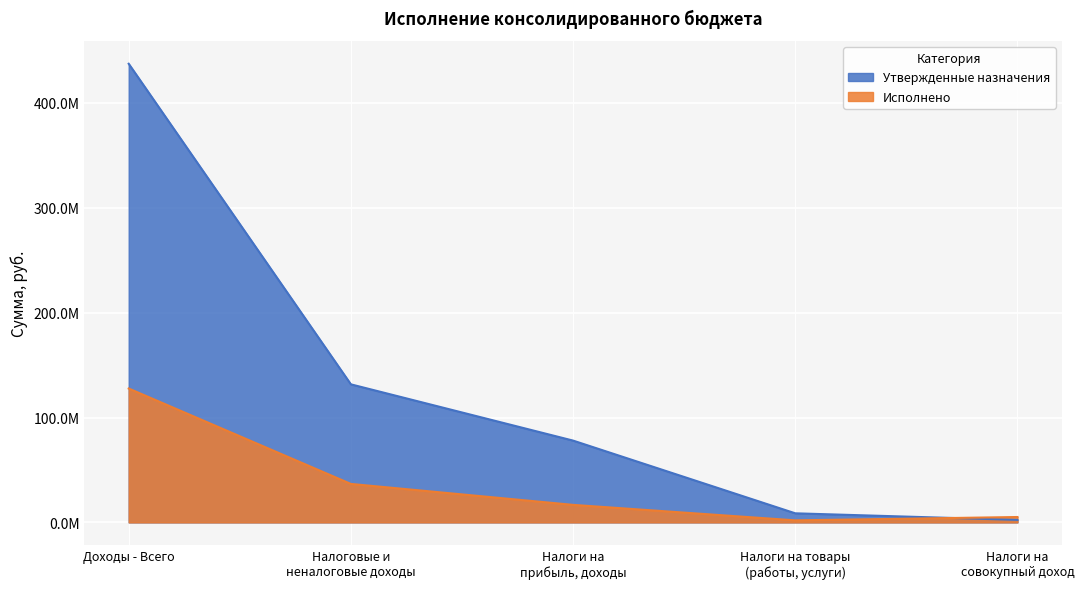

What is the average value of the Утвержденные назначения series?

131605385.0